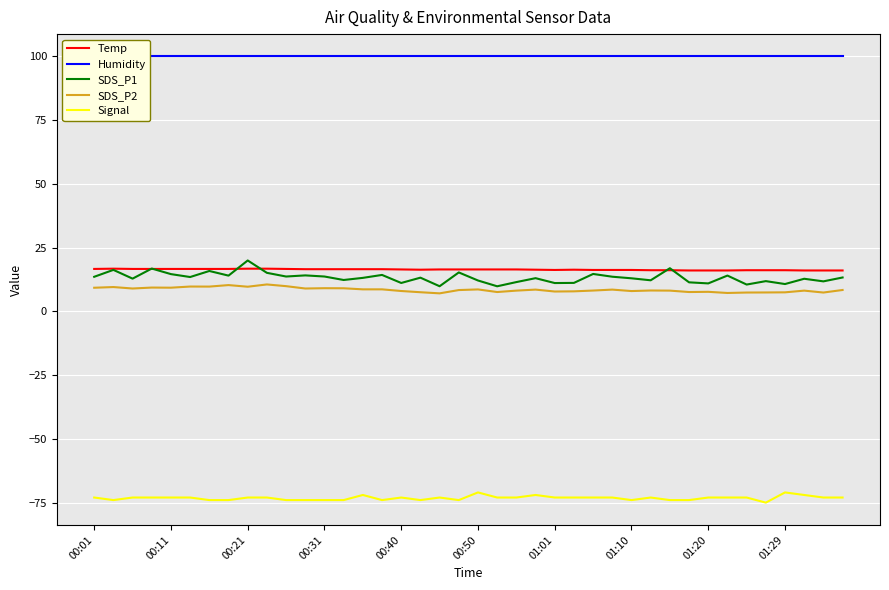

Where does the SDS_P1 series first go above 13?

00:01